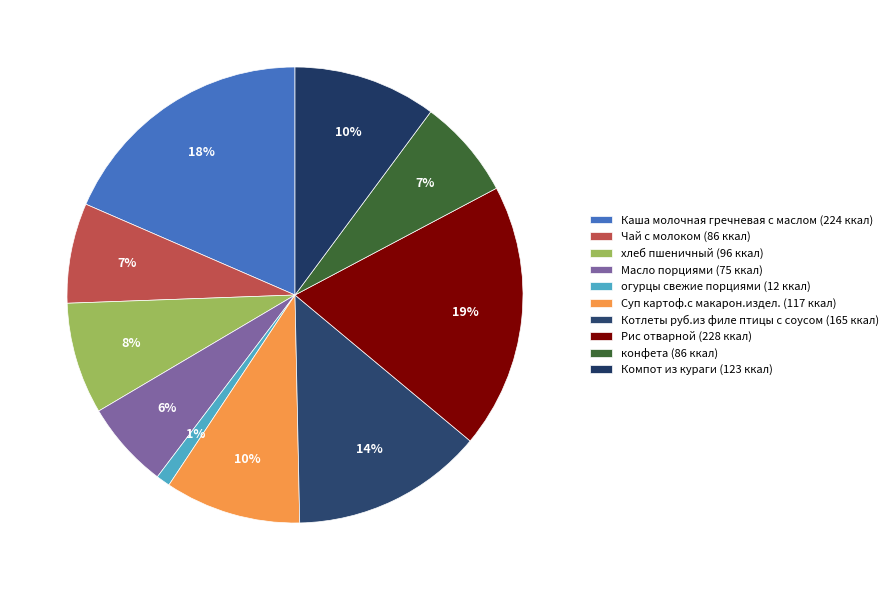

To the nearest percent, what is the difference between the Масло порциями and Компот из кураги slice percentages?

4%